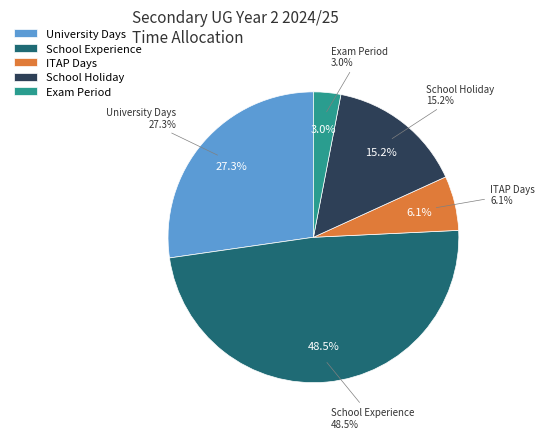

How many slices are in this pie chart?

5